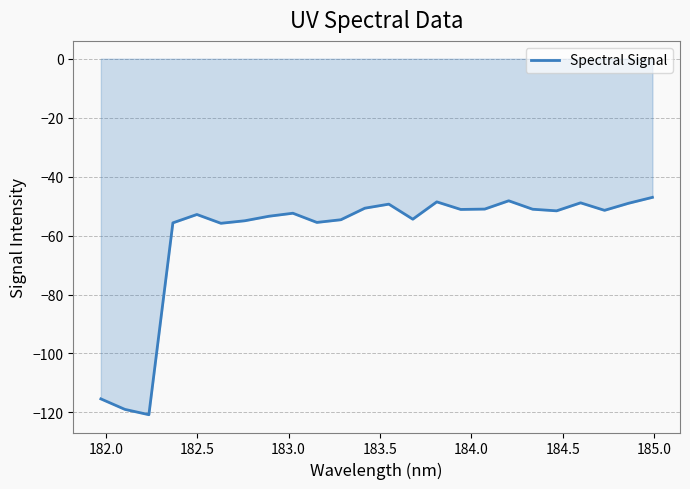

What is the difference between the maximum and minimum values?

73.7